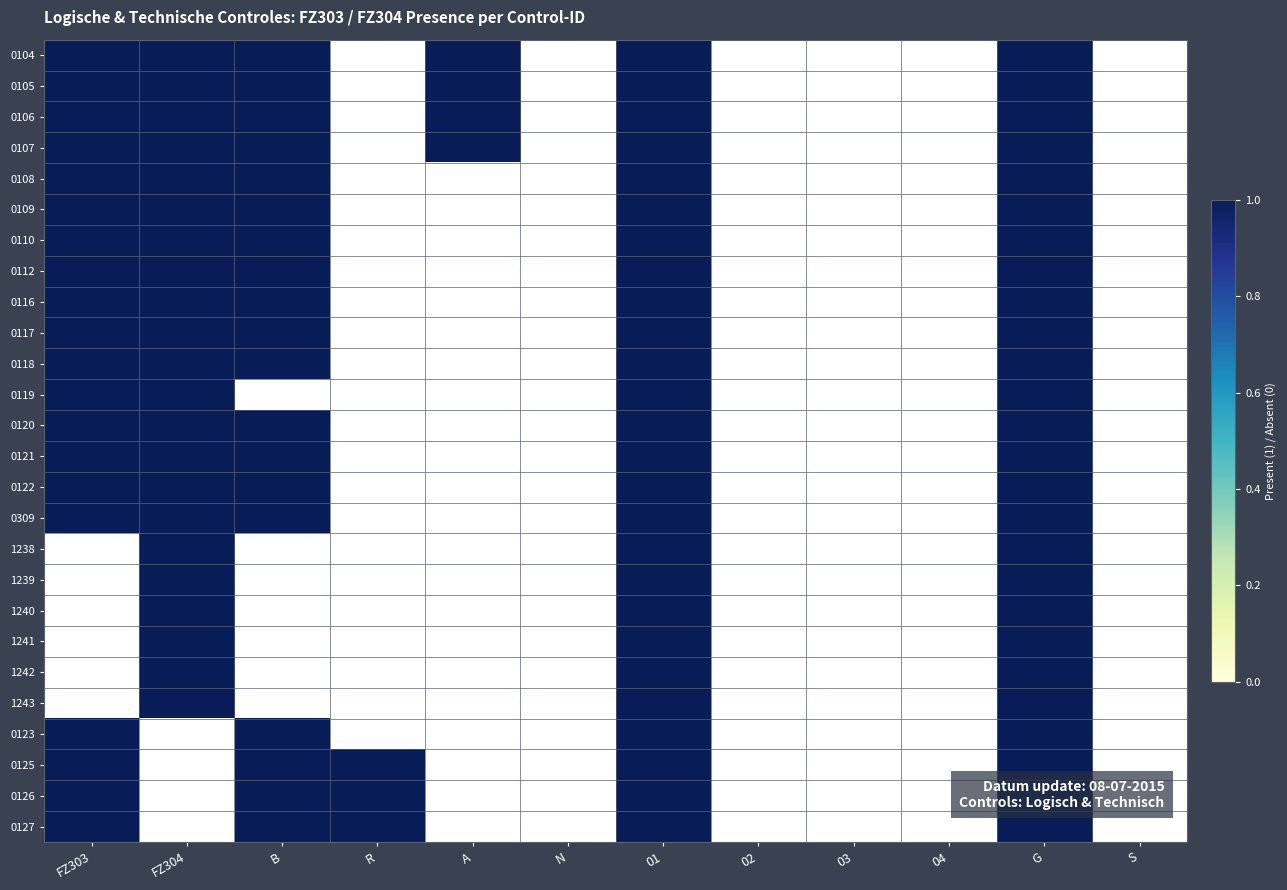

List the series in order of their peak value, highest first.

0104, 0105, 0106, 0107, 0108, 0109, 0110, 0112, 0116, 0117, 0118, 0119, 0120, 0121, 0122, 0309, 1238, 1239, 1240, 1241, 1242, 1243, 0123, 0125, 0126, 0127